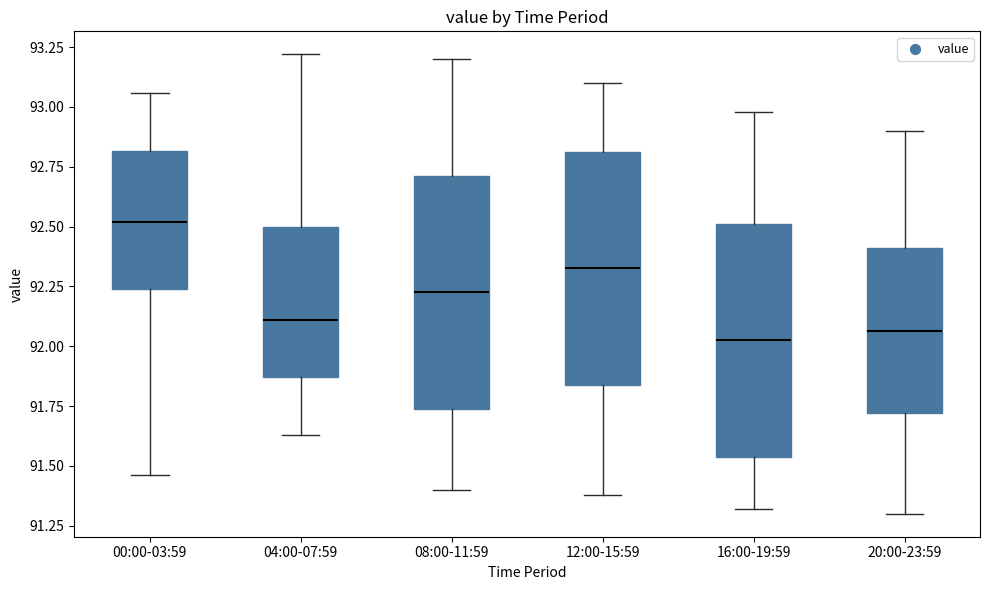

Reading left to right, read every box against the y-axis: the position of its median line, the range the box covers, and the ends of its whiskers. The values are not printed on the chart, so give them approximately, as read against the axis.

00:00-03:59: median 92.50, box 92.25 to 92.80, whiskers 91.45 to 93.05
04:00-07:59: median 92.10, box 91.85 to 92.50, whiskers 91.65 to 93.20
08:00-11:59: median 92.25, box 91.75 to 92.70, whiskers 91.40 to 93.20
12:00-15:59: median 92.35, box 91.85 to 92.80, whiskers 91.40 to 93.10
16:00-19:59: median 92.05, box 91.55 to 92.50, whiskers 91.30 to 93.00
20:00-23:59: median 92.05, box 91.70 to 92.40, whiskers 91.30 to 92.90